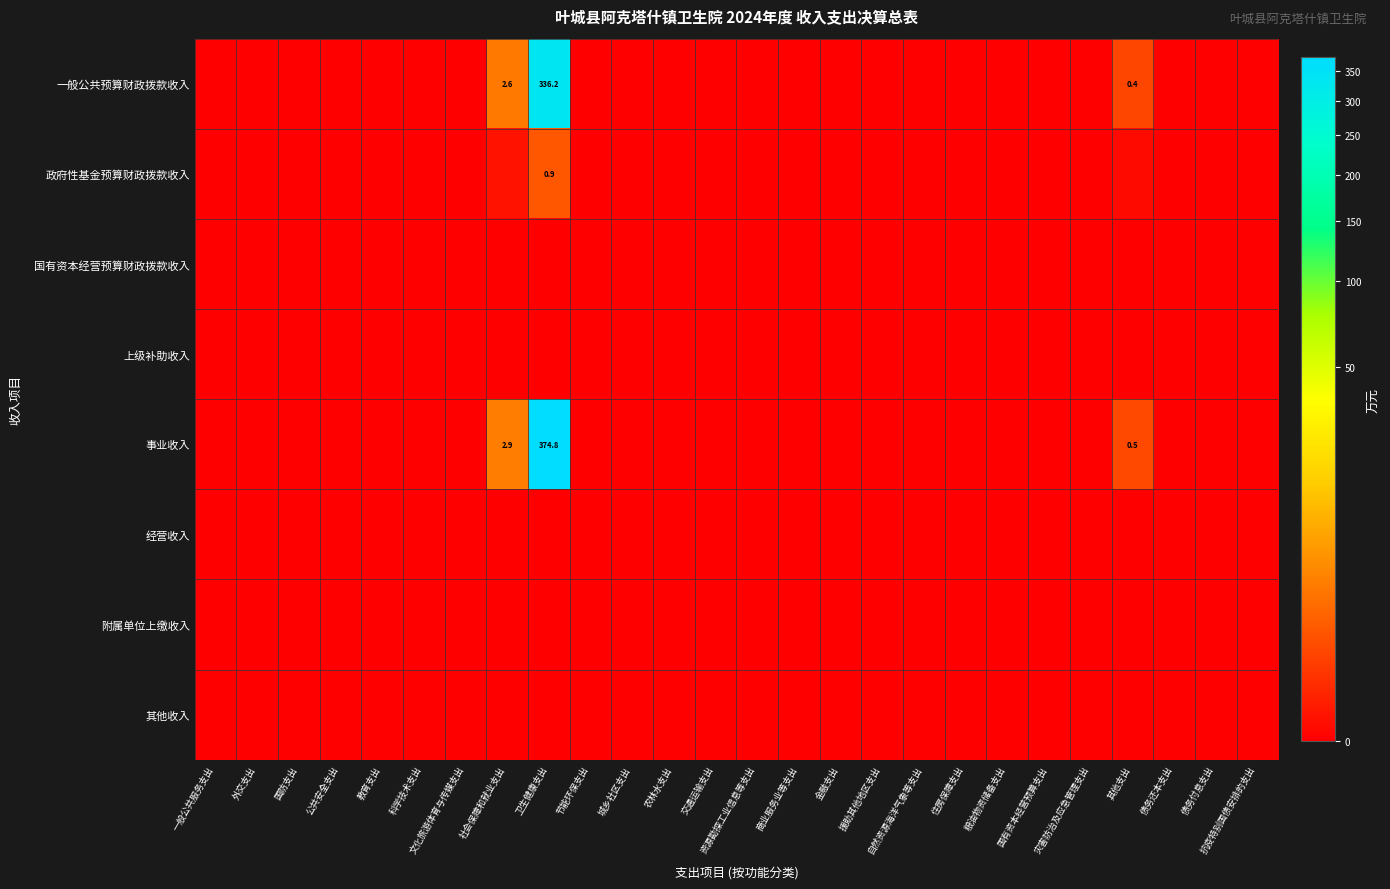

Which series changed the most between 金融支出 and 住房保障支出?

一般公共预算财政拨款收入